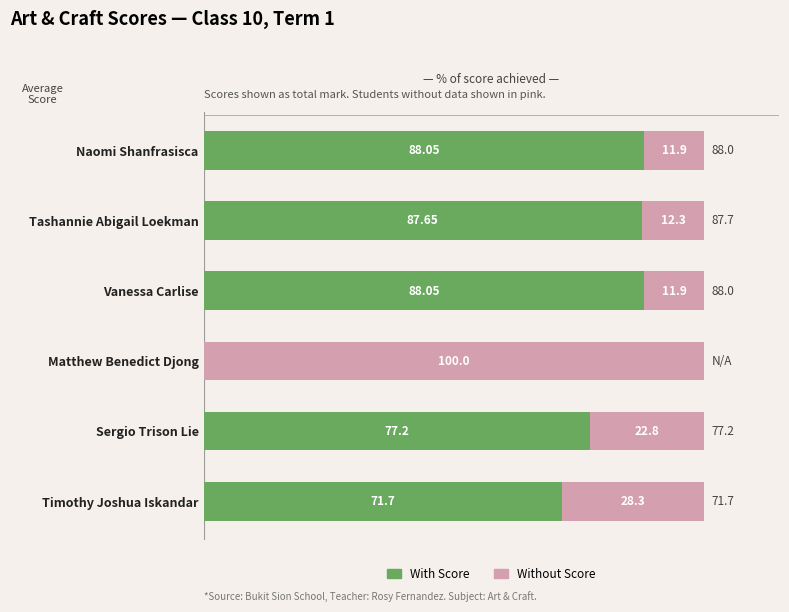

What is the total value across all series at Tashannie Abigail Loekman?

100.0